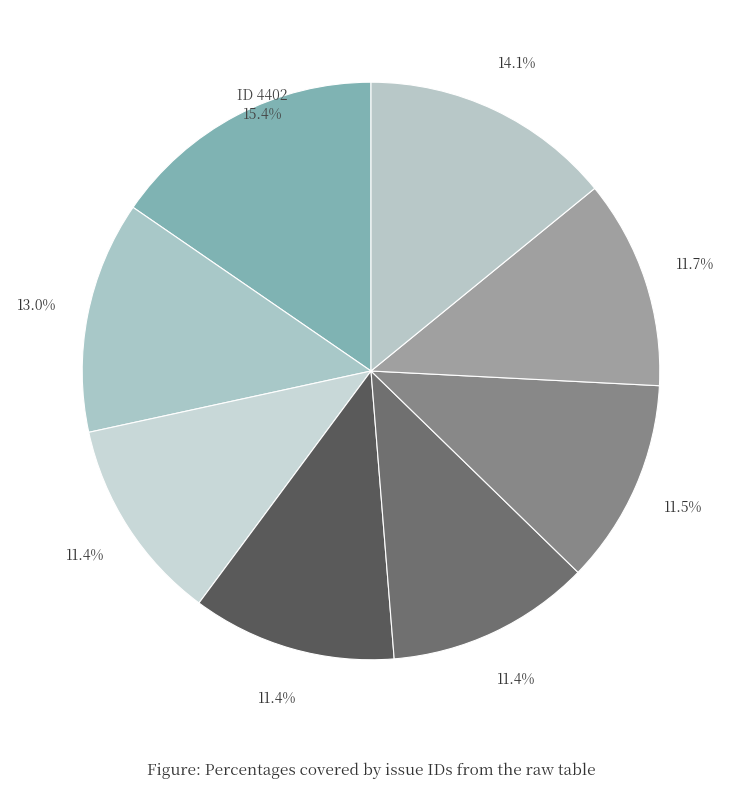

How many slices are in this pie chart?

8